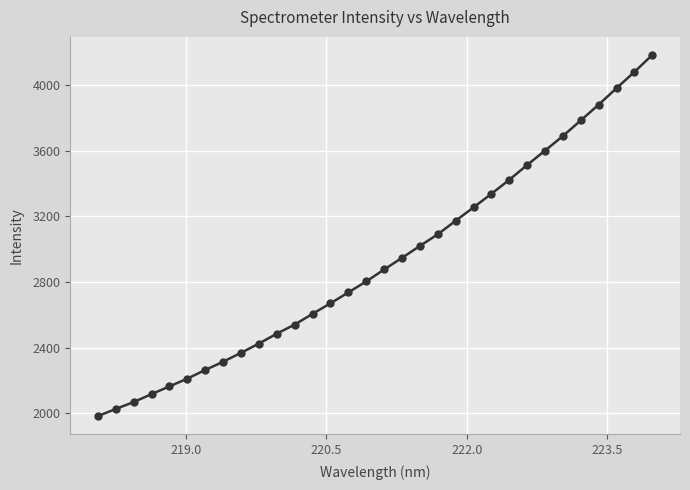

What is the difference between the maximum and second lowest values?

2159.8